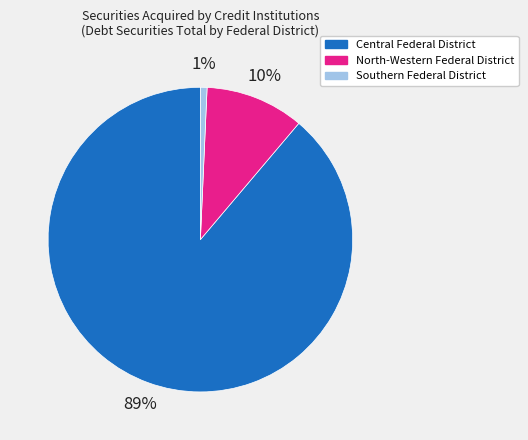

To the nearest percent, what portion does Central Federal District represent?

89%